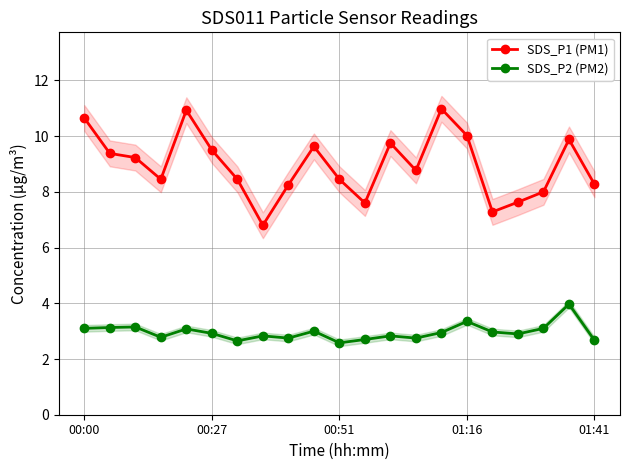

True or false: SDS_P2 (PM2) has more than 0 points higher than both neighbors.

True